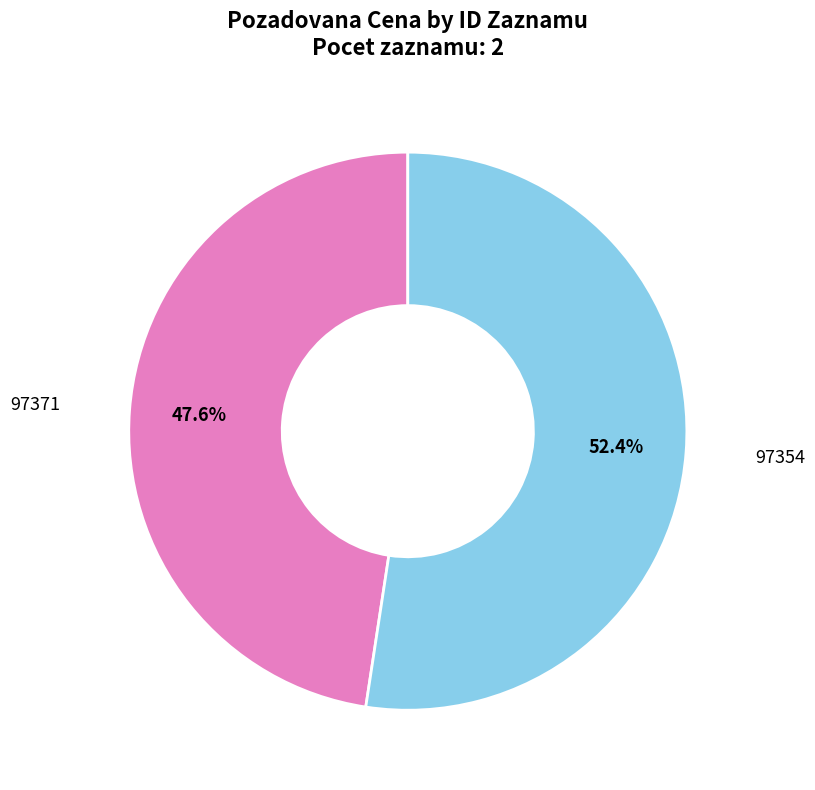

Does any single category account for the majority?

Yes